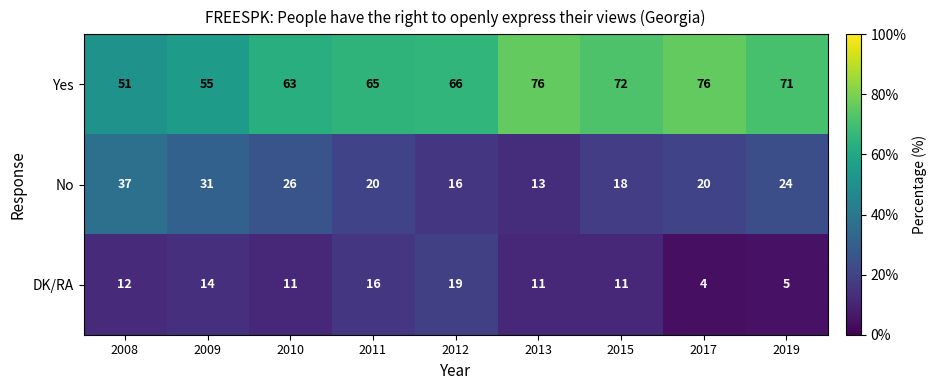

Which category has the lowest value across all series?

2017